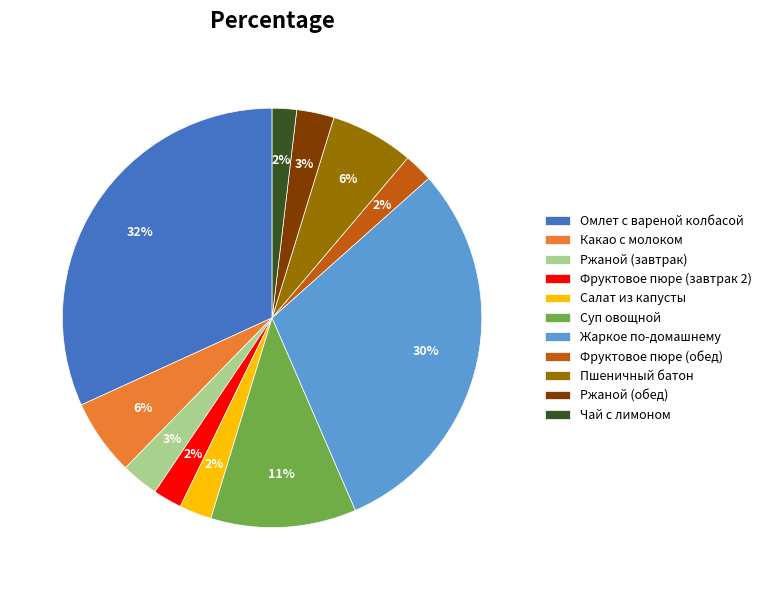

Which slice is the largest?

Омлет с вареной колбасой